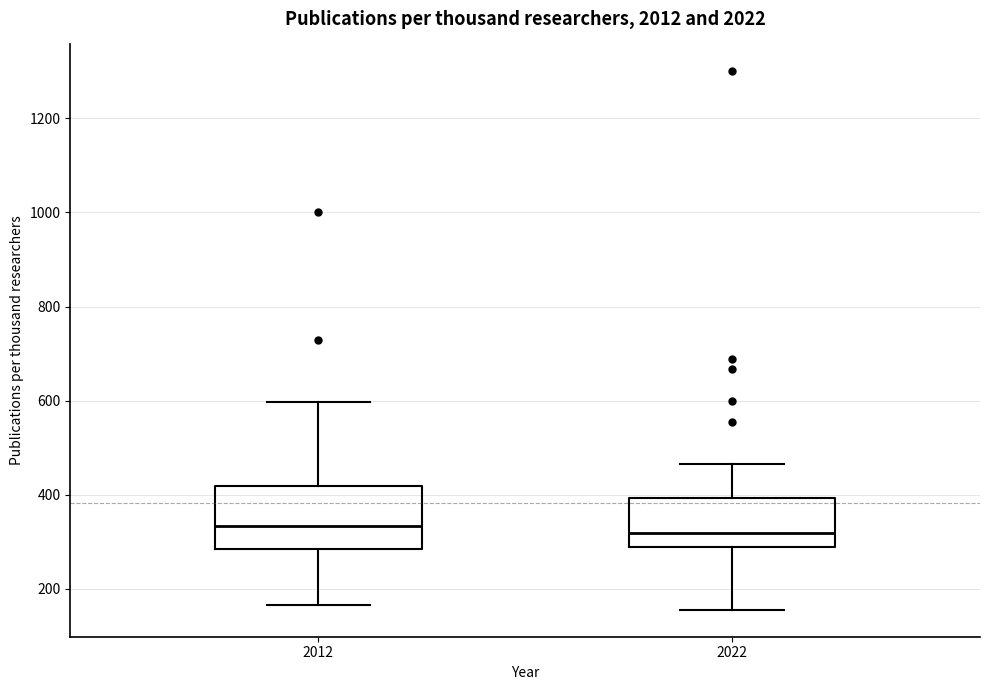

Comparing the boxes themselves (not the whiskers), which one is the tallest?

2012